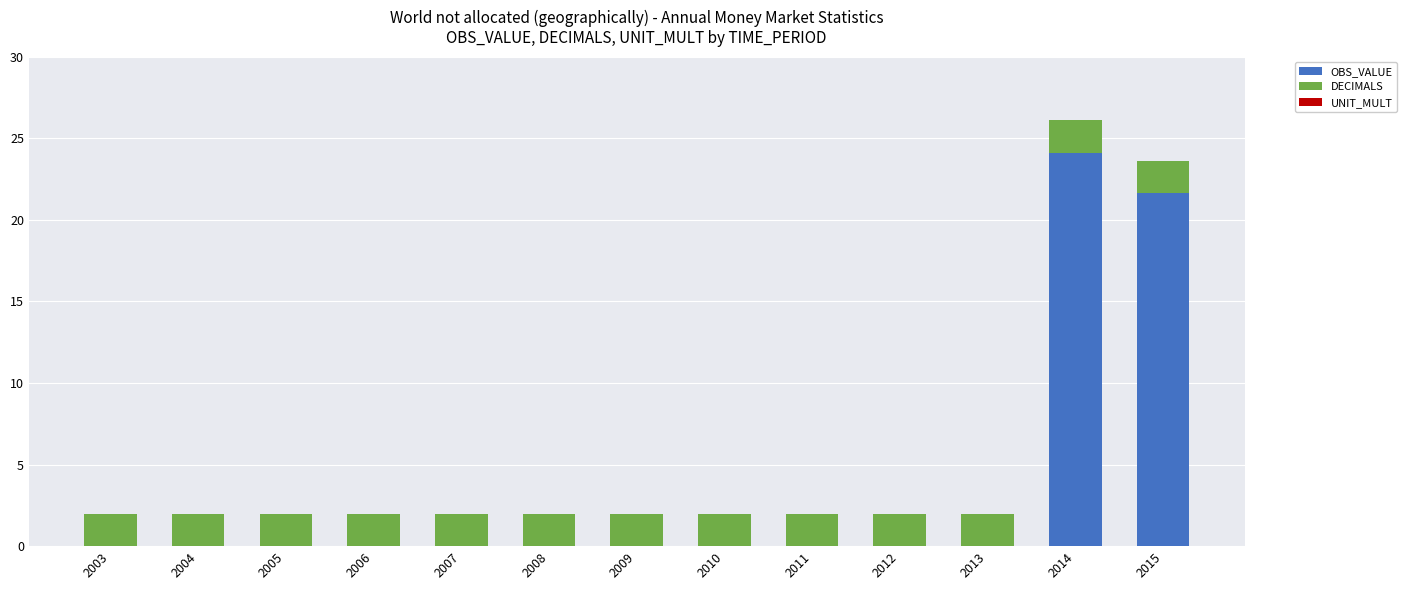

Are the bars grouped side by side (vs. stacked)?

No